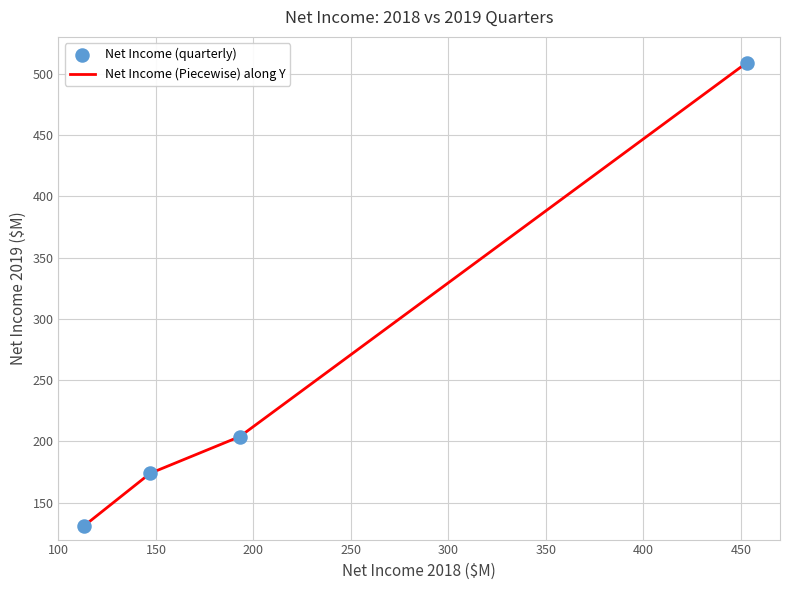

What is the difference between the maximum and minimum values?

378